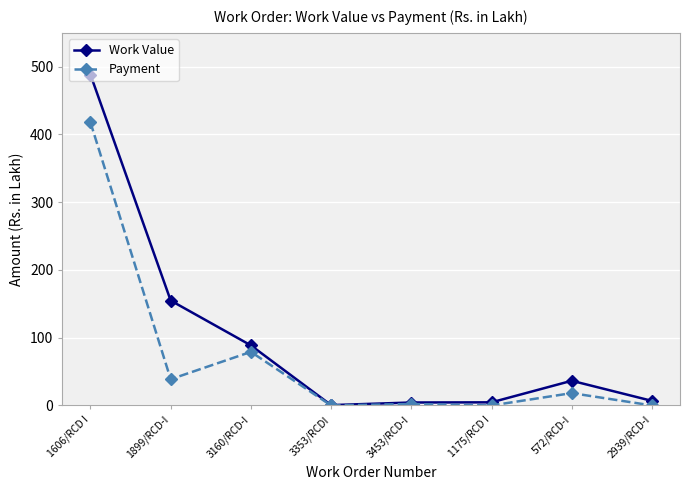

The value of Work Value at 3353/RCDI is 0.5. True or false?

True